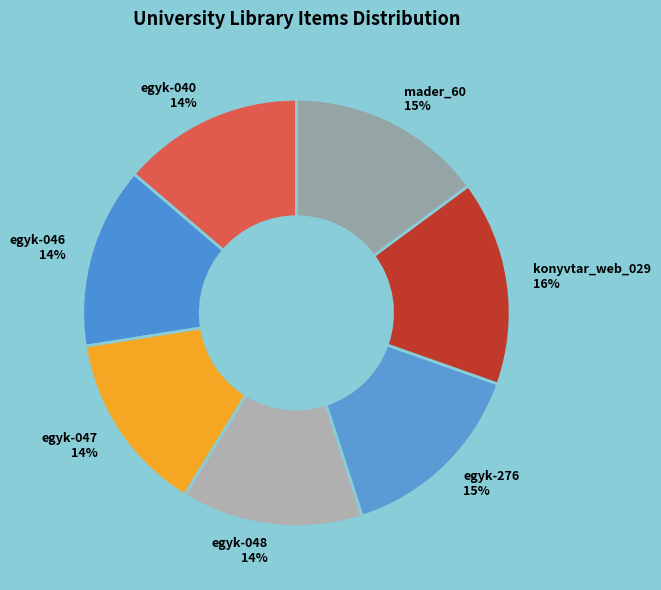

Which slice is the largest?

konyvtar_web_029